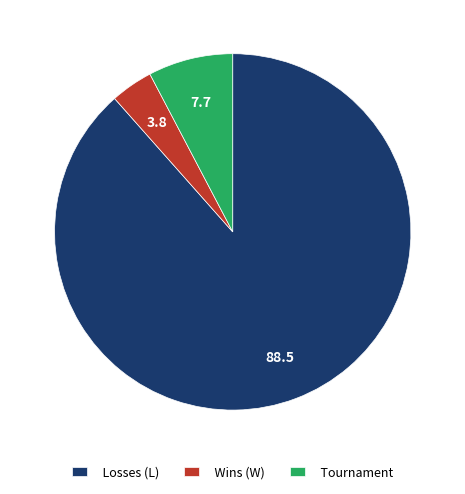

Approximately how many times larger is the value at Wins (W) compared to Tournament?

0.5